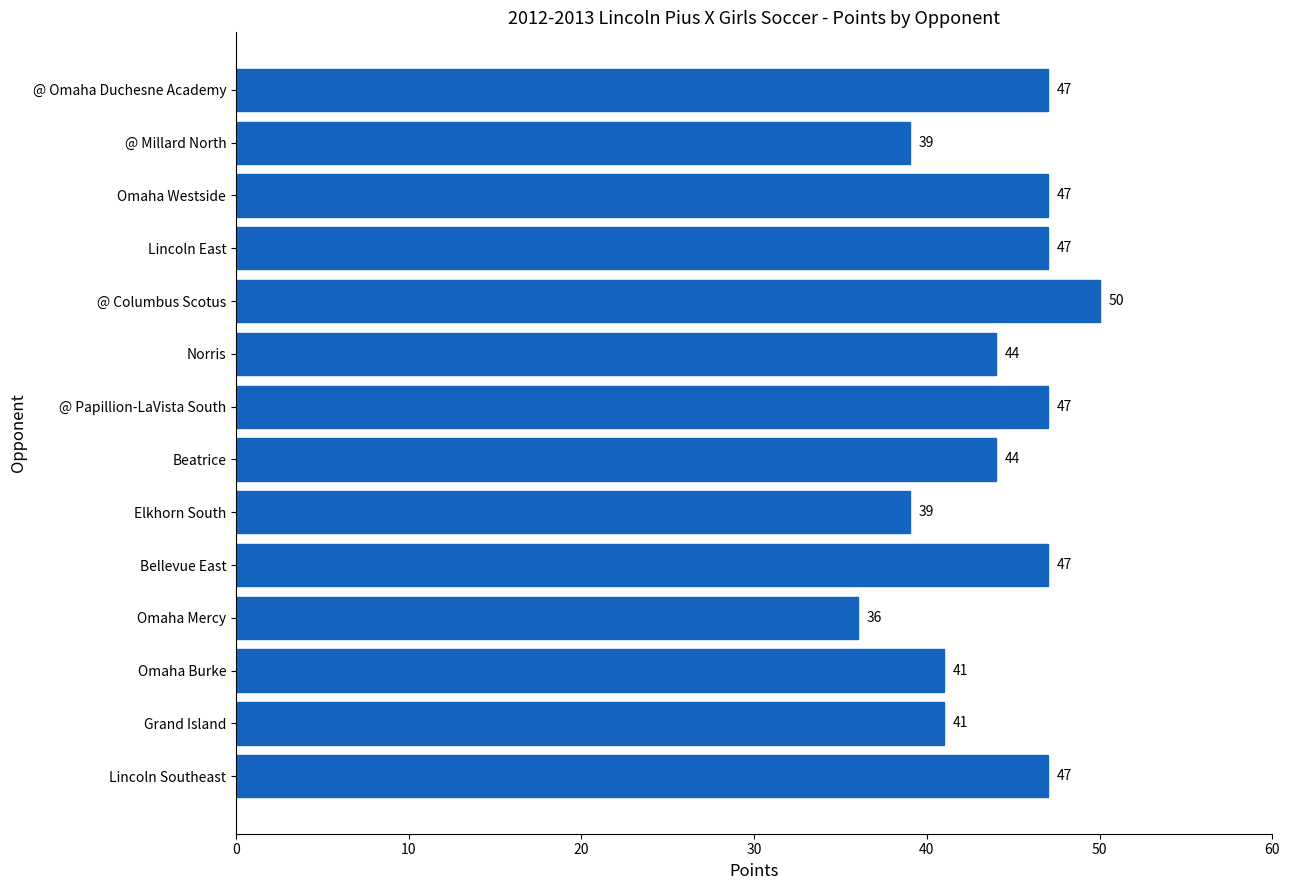

The value at Elkhorn South is 69. True or false?

False